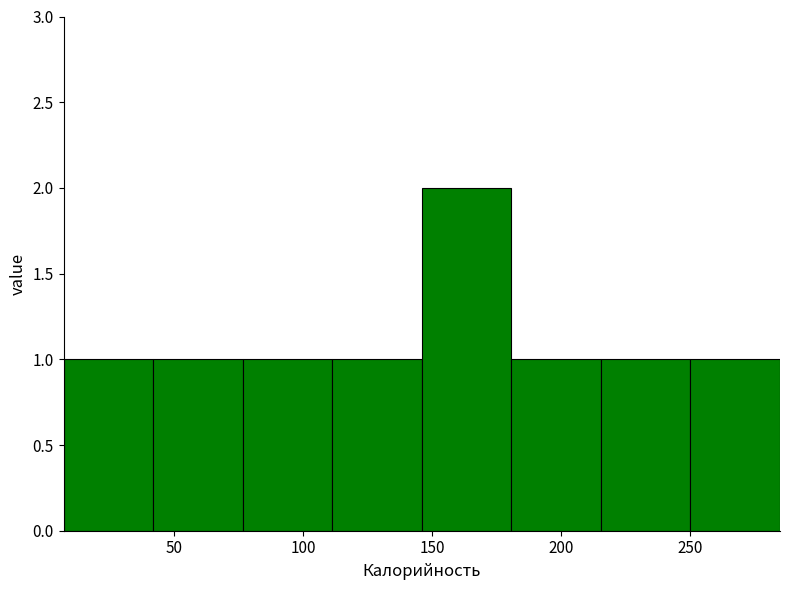

How tall is the bar that spans 250 to 285 on the x-axis? Neither the bar edges nor the heights are printed on the chart, so give them approximately, as read against the axes.

1